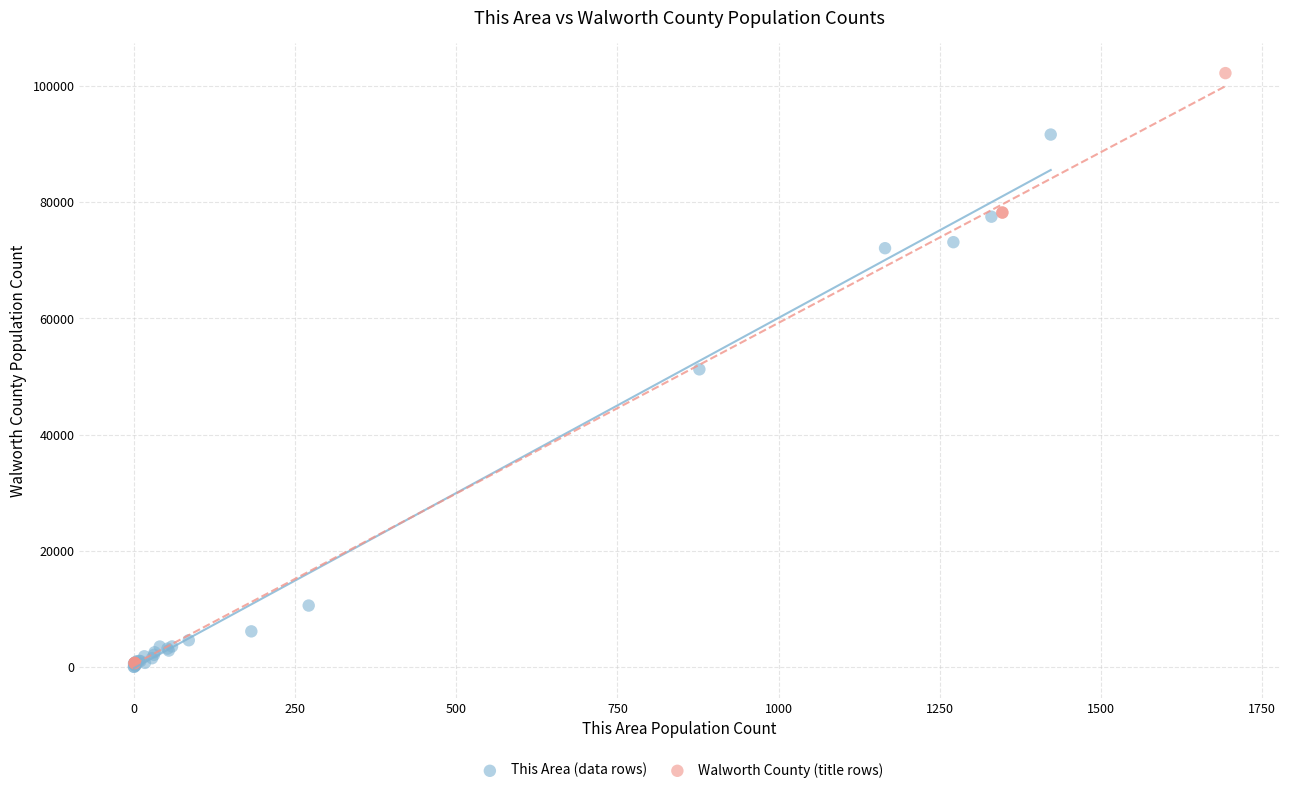

Which series has the widest spread of Y values?

Walworth County (title rows)